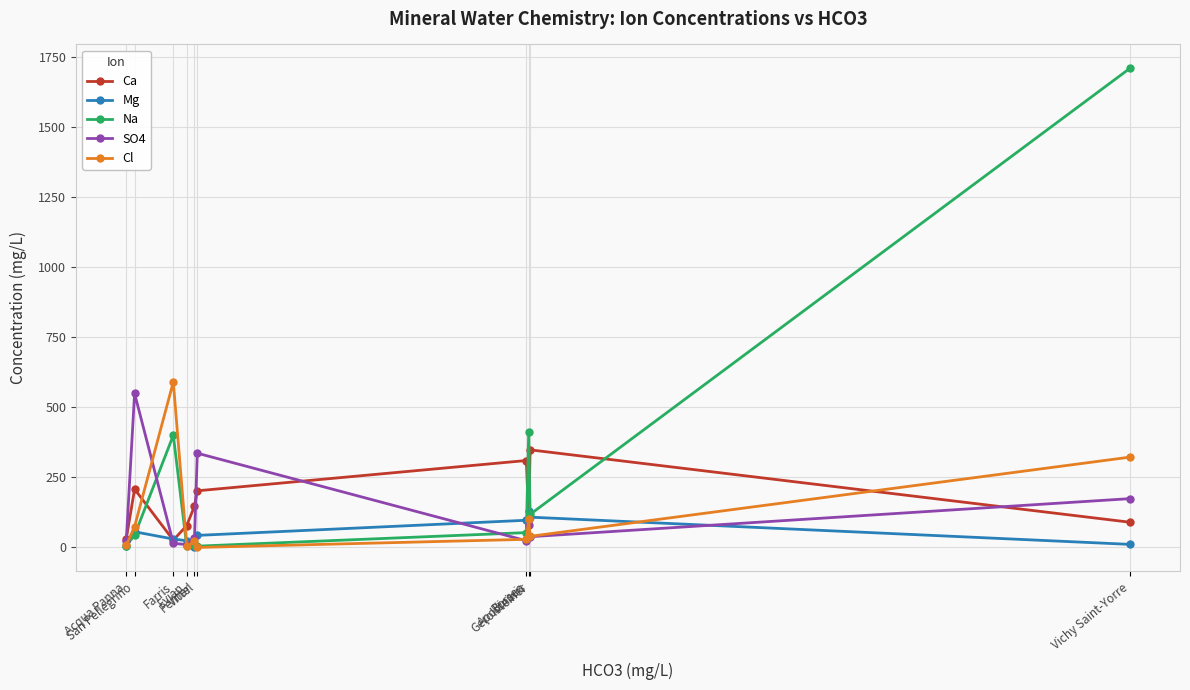

In Ca, how many points are lower than both neighbors (excluding endpoints)?

2